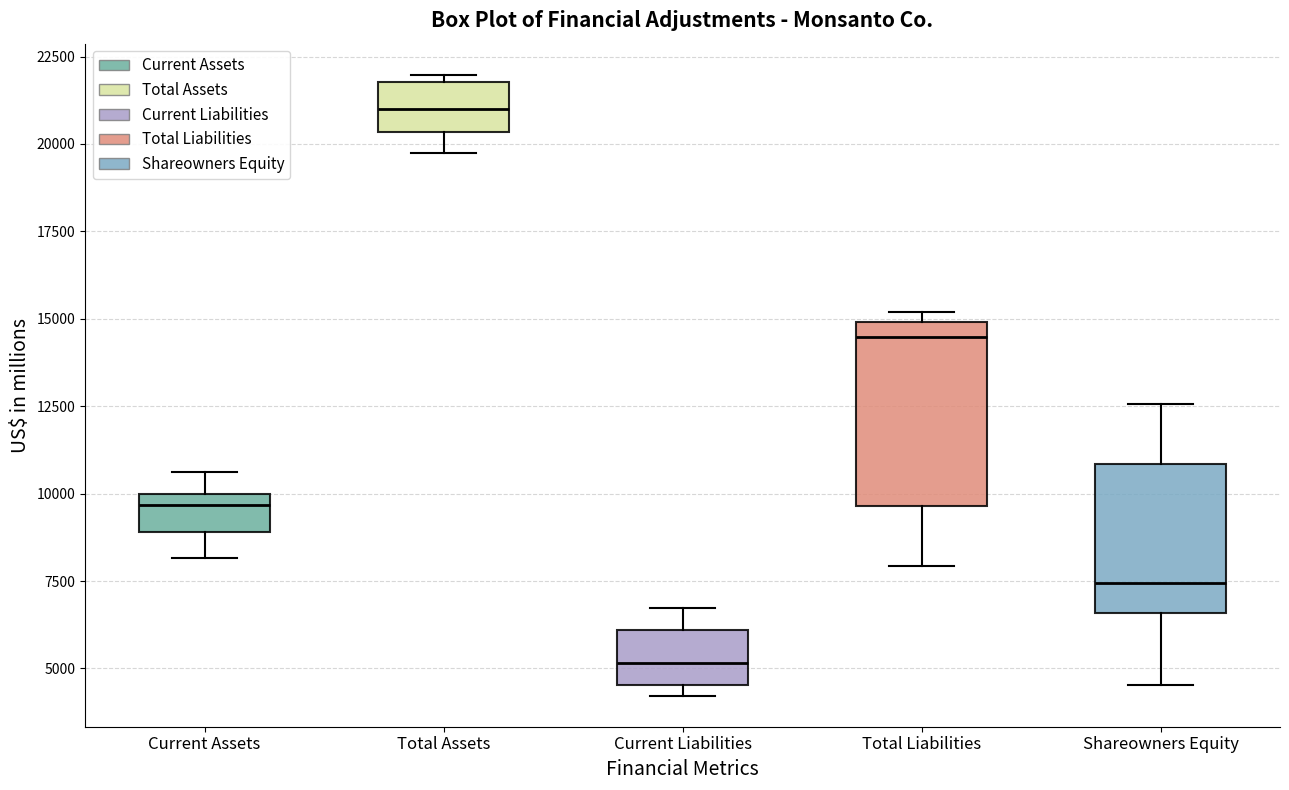

Comparing the boxes themselves (not the whiskers), which one is the tallest?

Total Liabilities